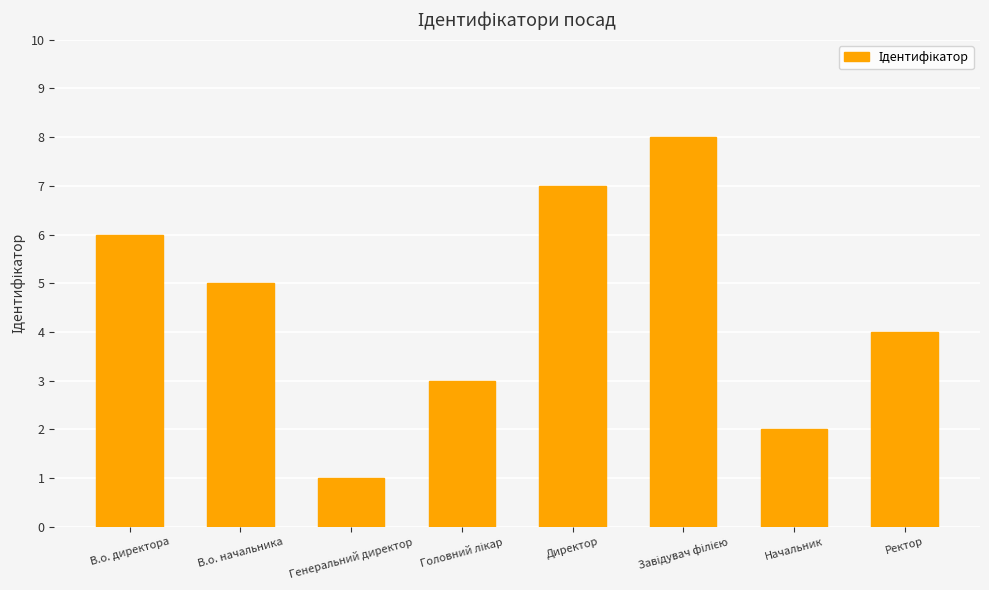

What value does the data have at Директор?

7